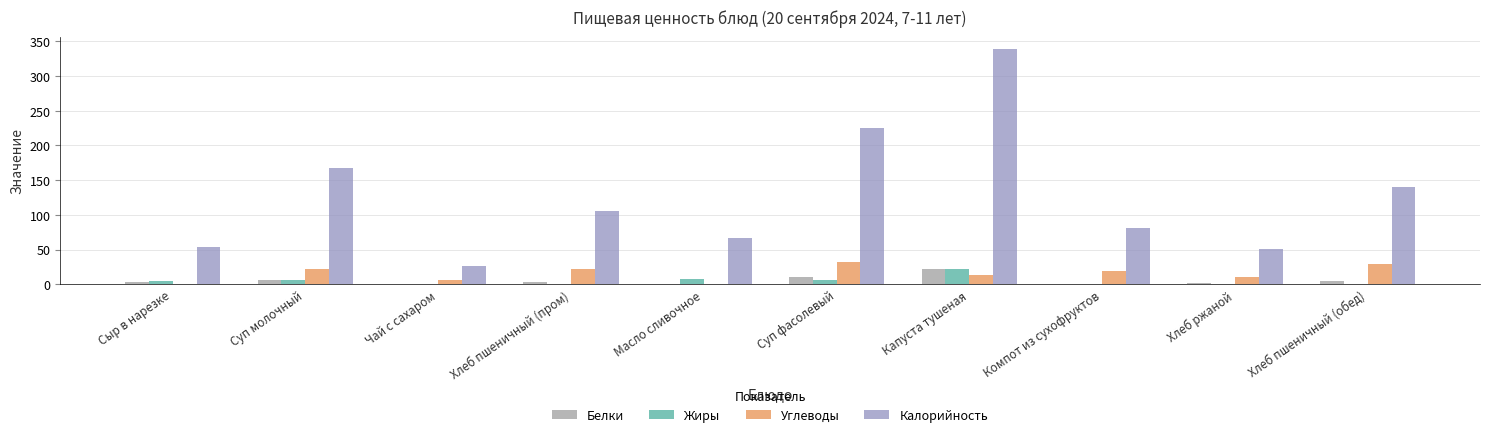

What is the average value of the Жиры series?

4.7